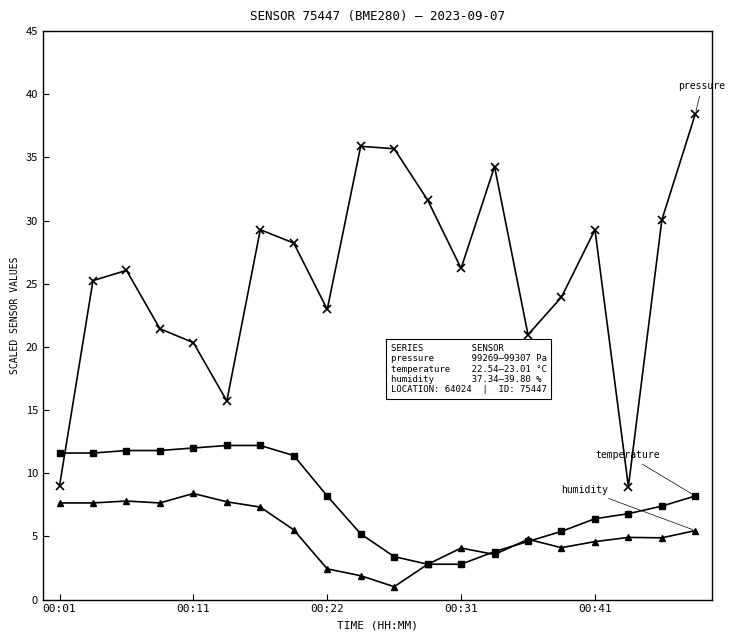

What is the smallest value displayed?

1.0